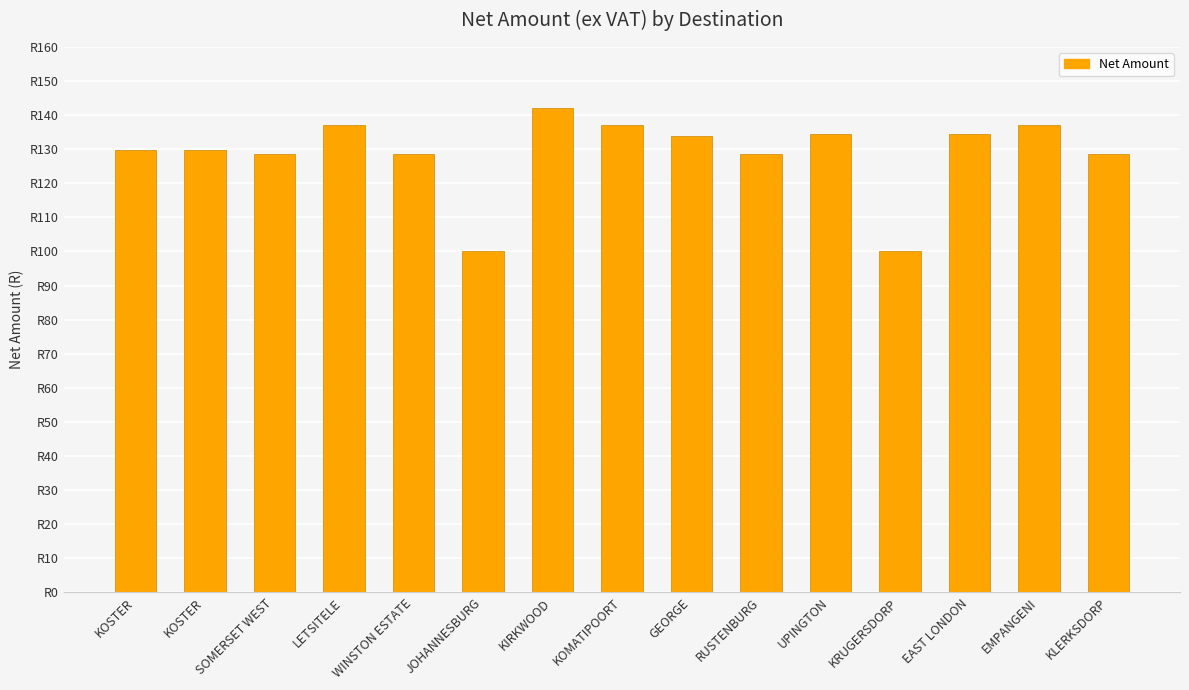

What is the difference between the maximum and second lowest values?

42.0